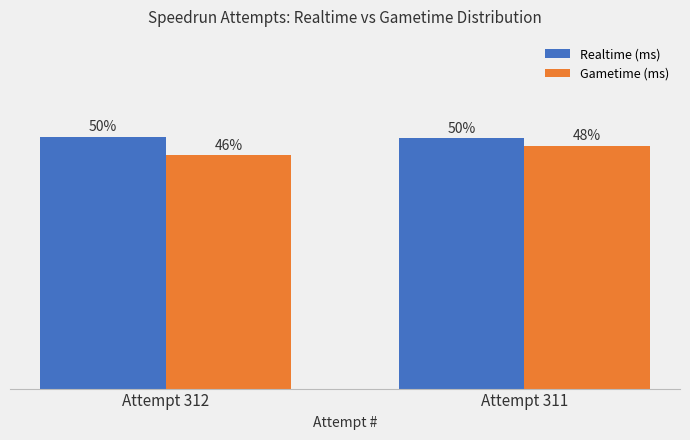

At which label does Gametime (ms) first exceed 48?

Attempt 311